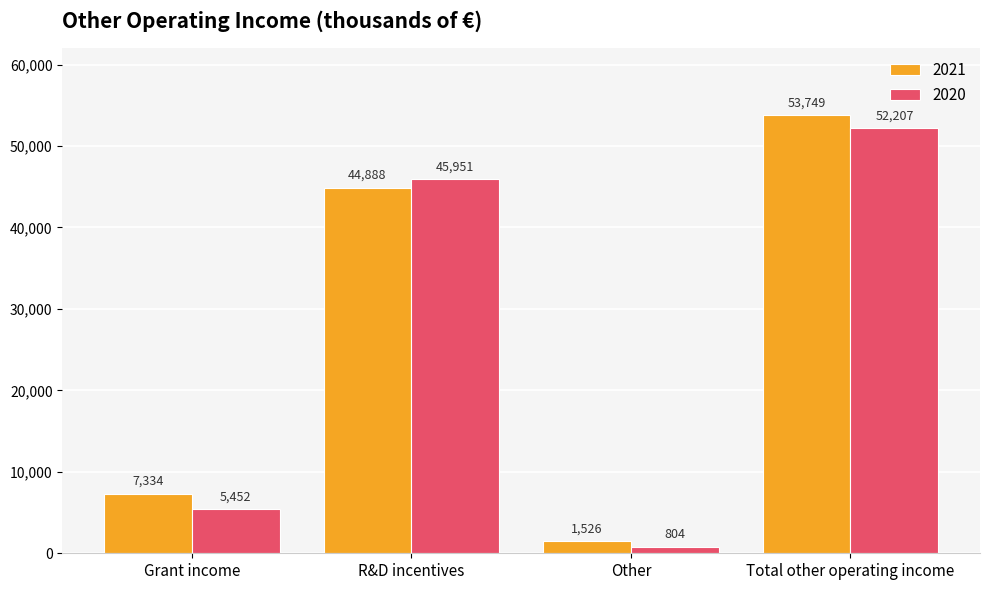

What is the difference between the highest and lowest values at R&D incentives?

1063